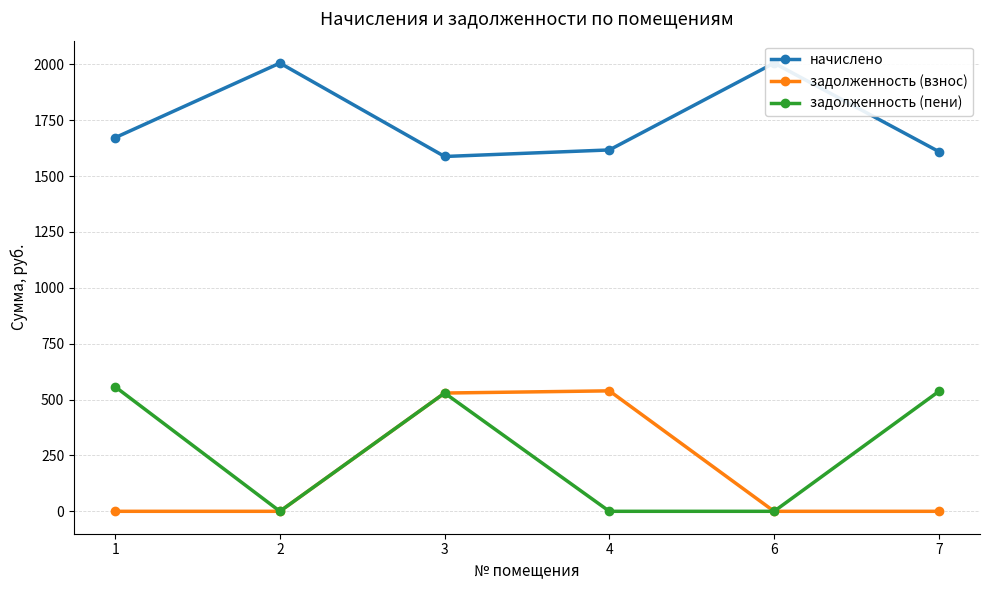

What is the difference between the maximum and minimum values in the задолженность (взнос) series?

538.9